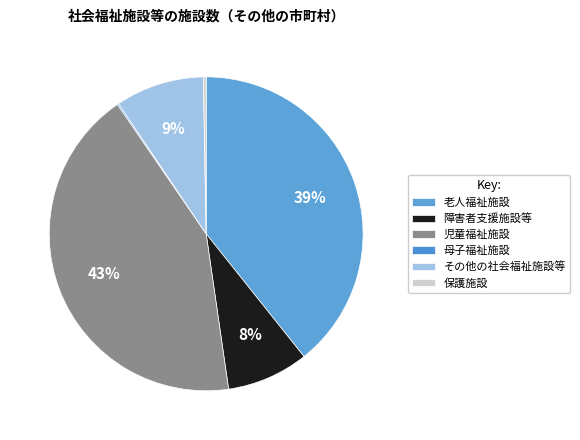

True or false: 母子福祉施設 accounts for 7% of the total.

False